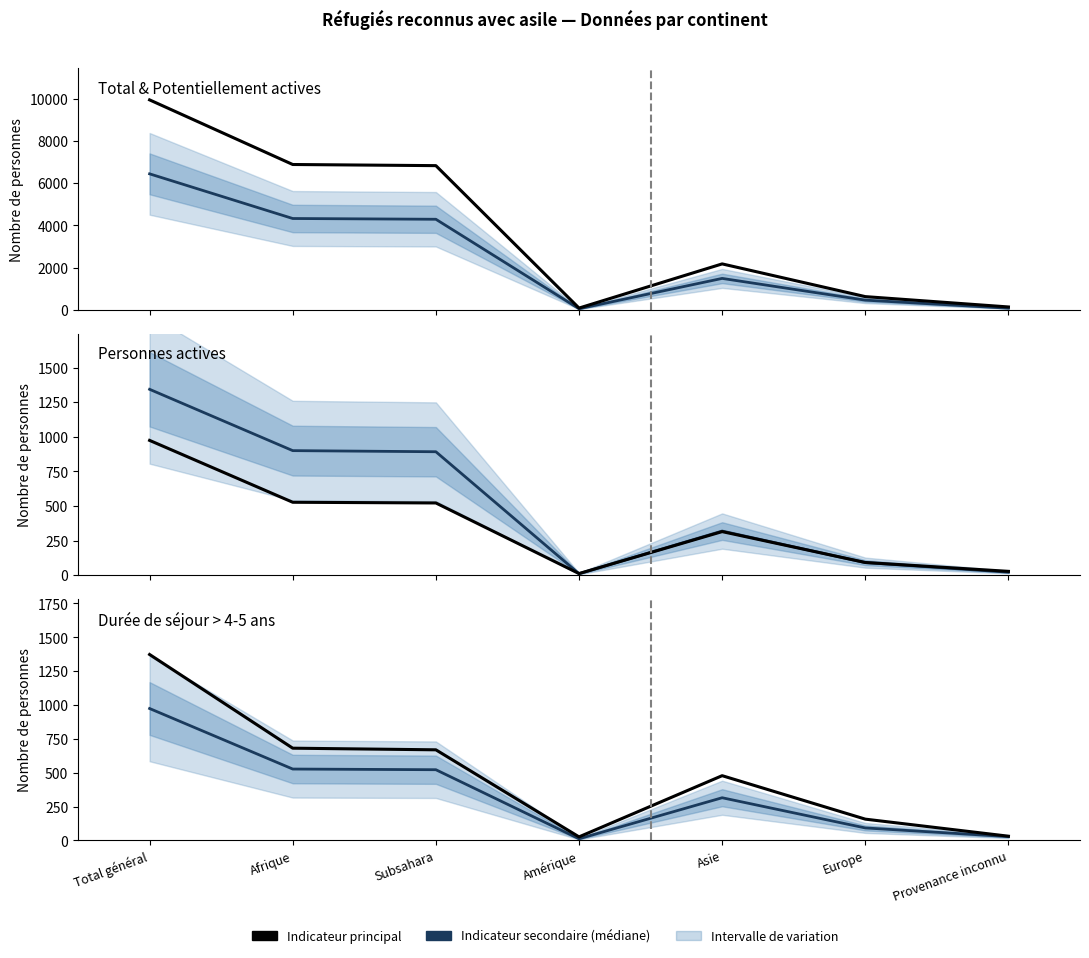

Where is the first local maximum for Total durée séjour > 4-5 ans?

Asie